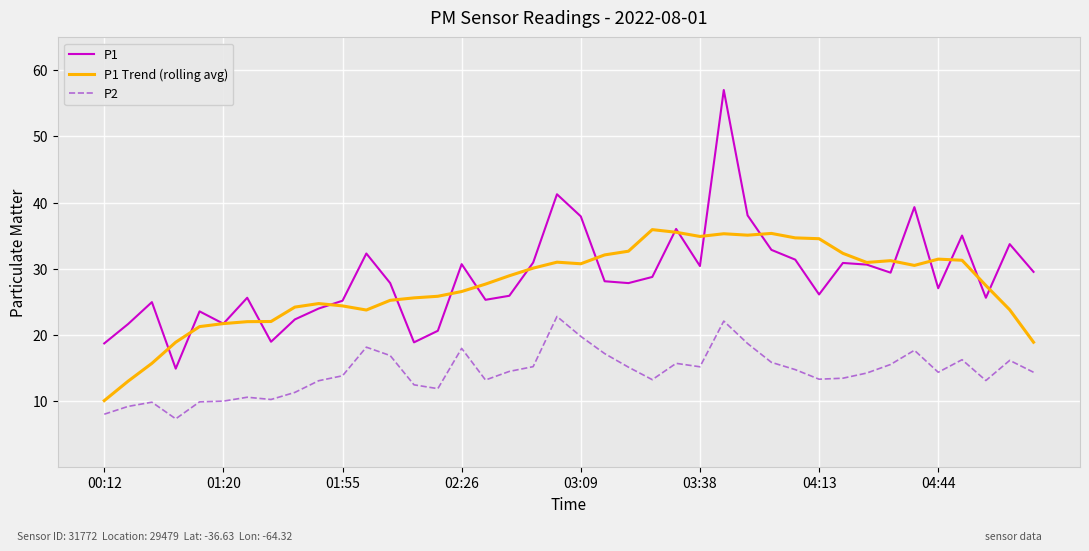

What is the maximum value shown in the chart?

57.0